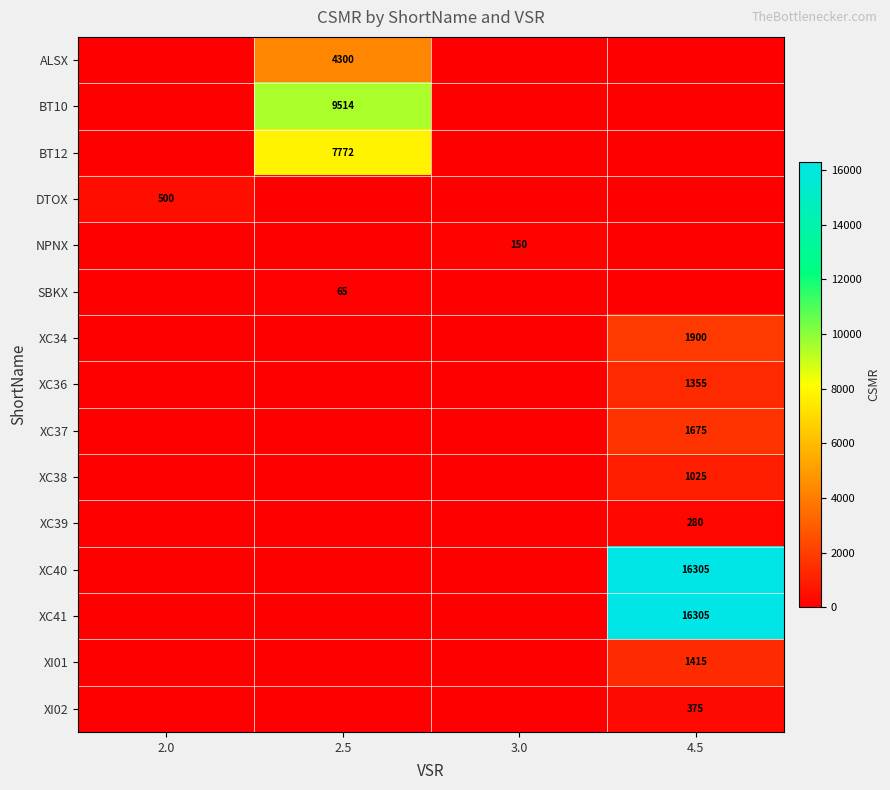

Which label corresponds to the largest value in the chart?

4.5